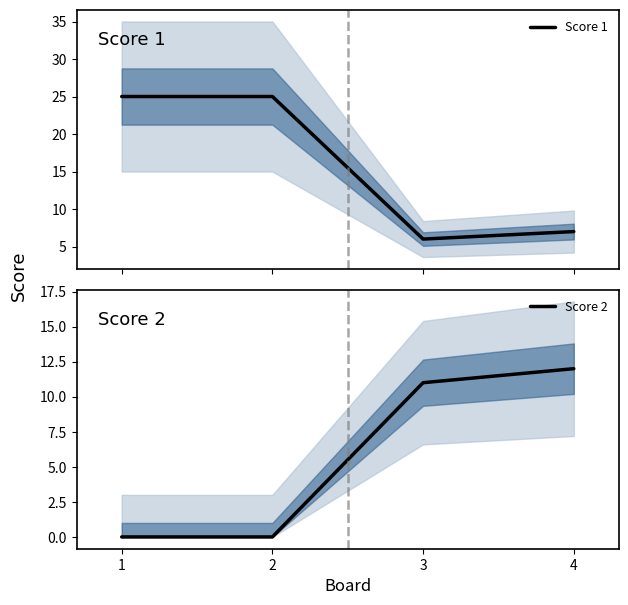

What is the difference between the maximum and minimum values in the Score 2 series?

12